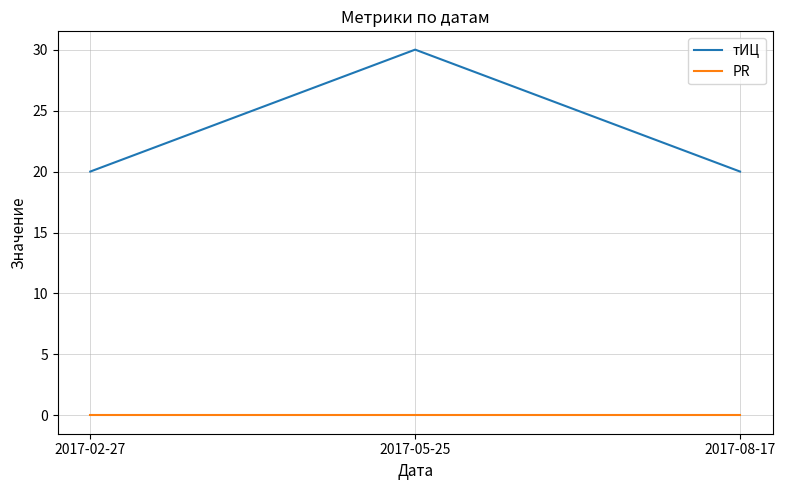

What position from the right is 2017-02-27?

3